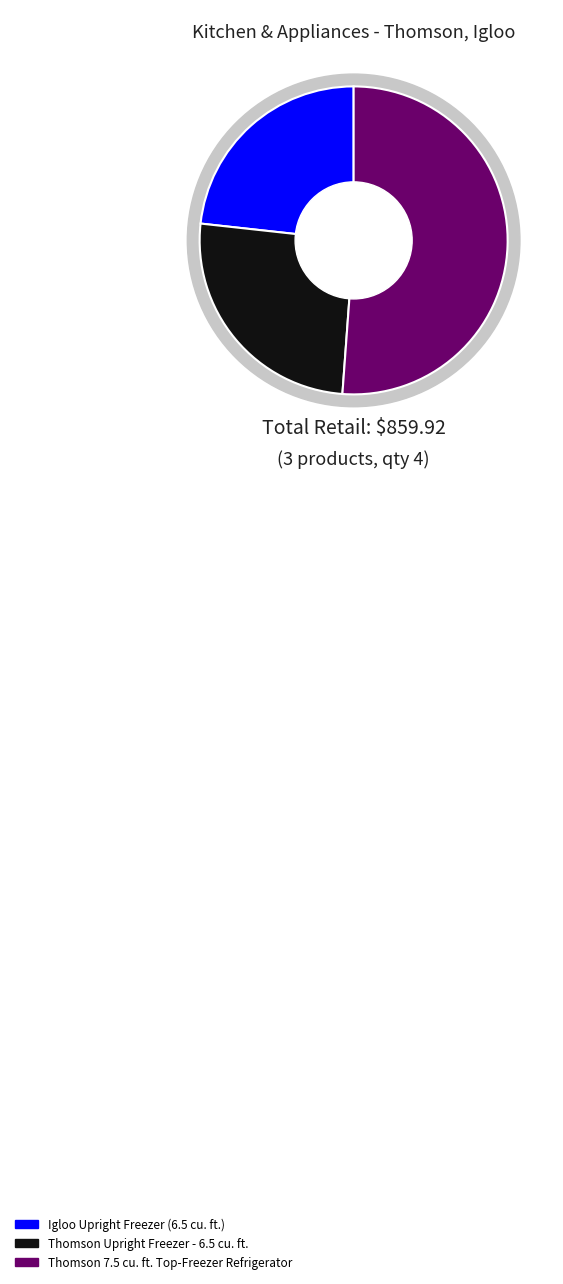

What percentage is the Thomson Upright Freezer - 6.5 cu. ft. slice, to the nearest percent?

26%